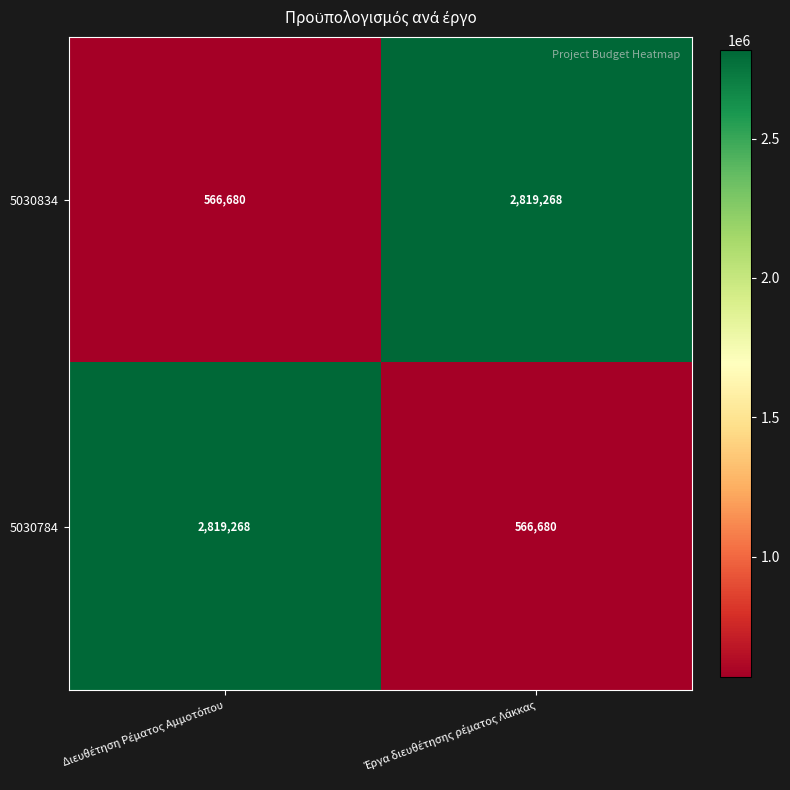

What is the minimum value shown in the chart?

566680